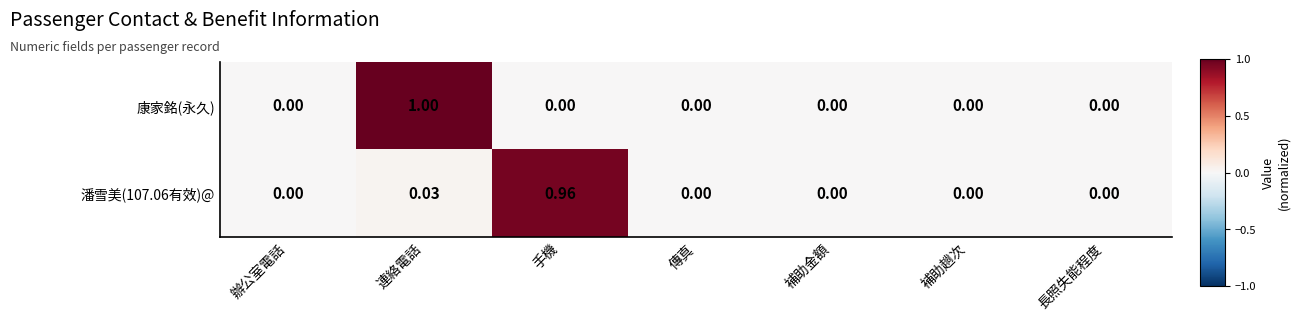

At which label does 康家銘(永久) reach its peak?

連絡電話